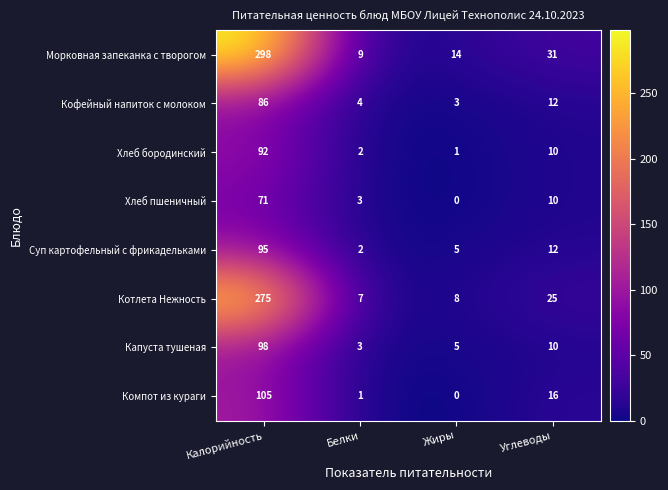

What is the difference between the Кофейный напиток с молоком values at Углеводы and Жиры?

9